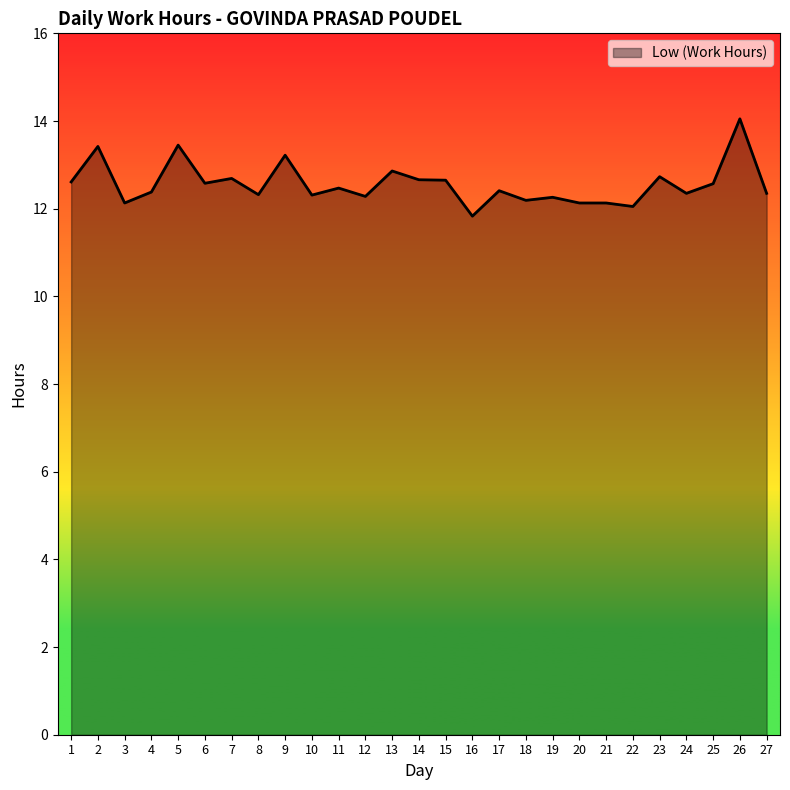

How many lines are shown in the chart?

1